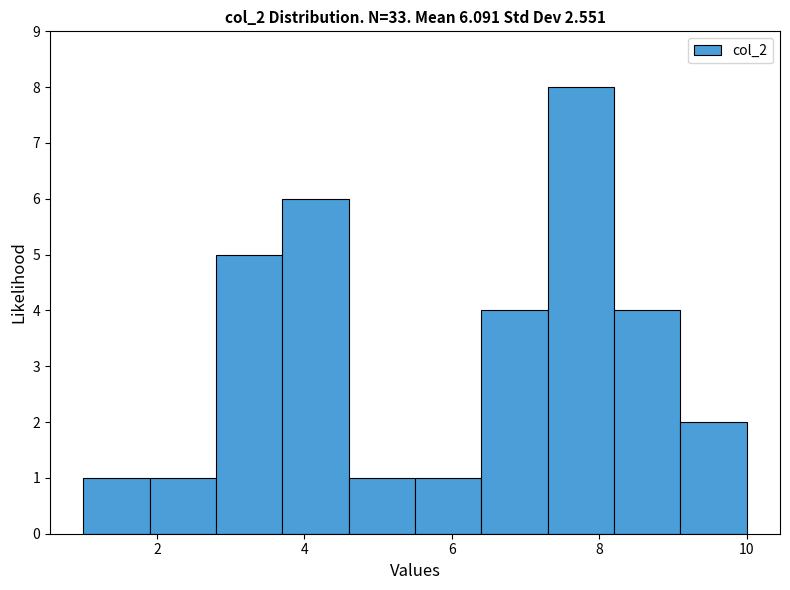

Over which range of the x-axis is the bar tallest?

7.3 to 8.2